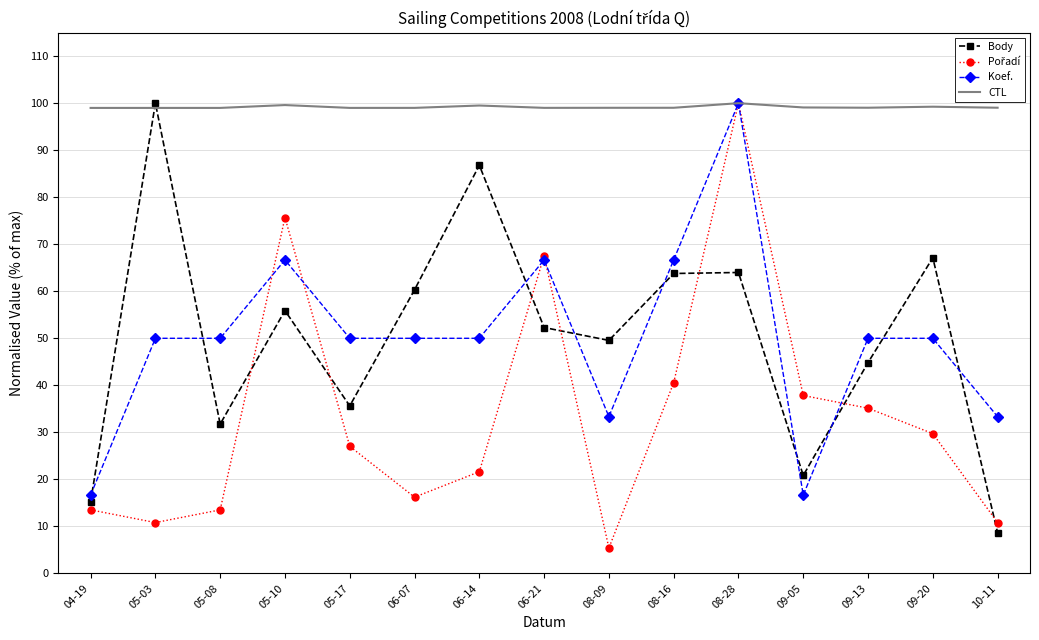

True or false: Koef. has a value of 33.3 at 08-09.

True